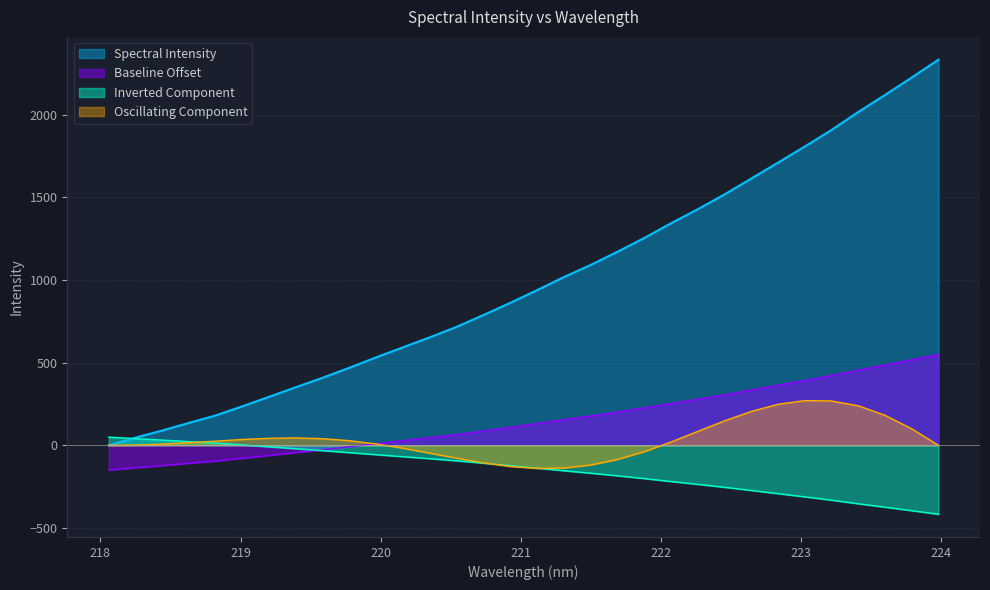

What position from the right is 221.6902?

13